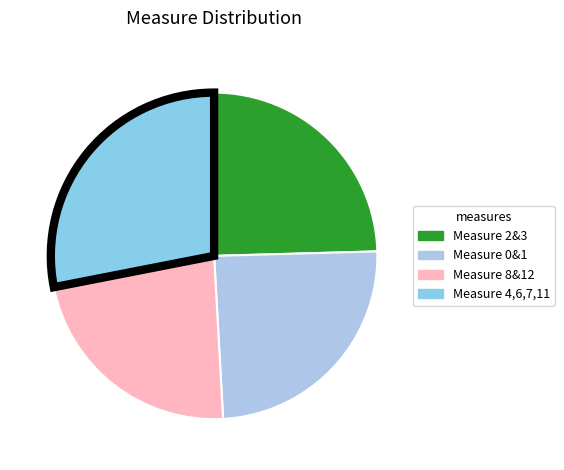

How many slices are in this pie chart?

4